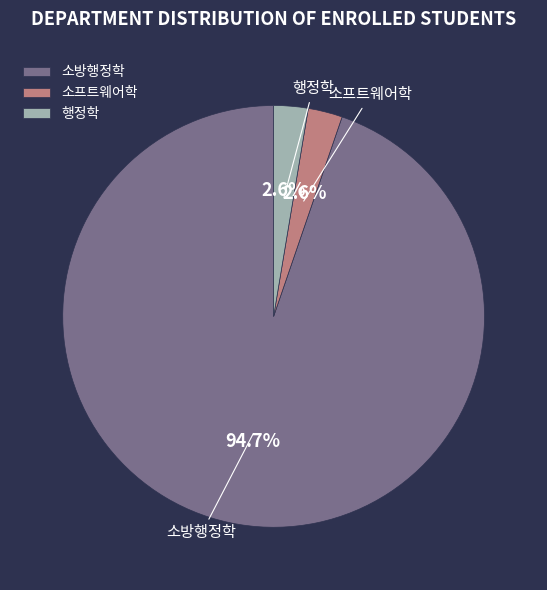

True or false: 소프트웨어학 accounts for 3% of the total.

True